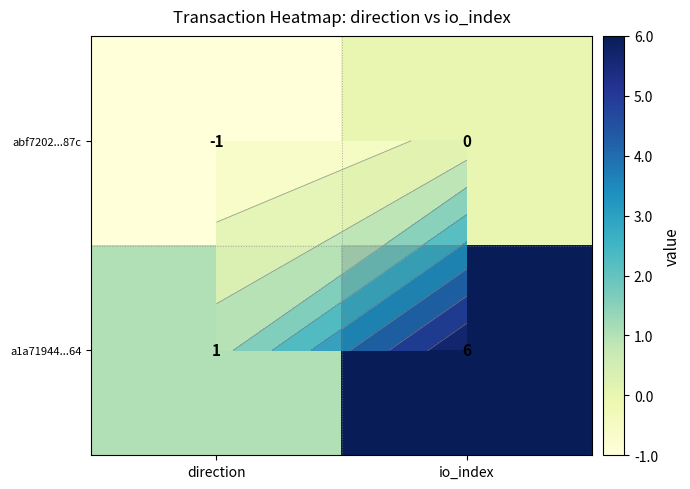

How many series are shown in this chart?

2